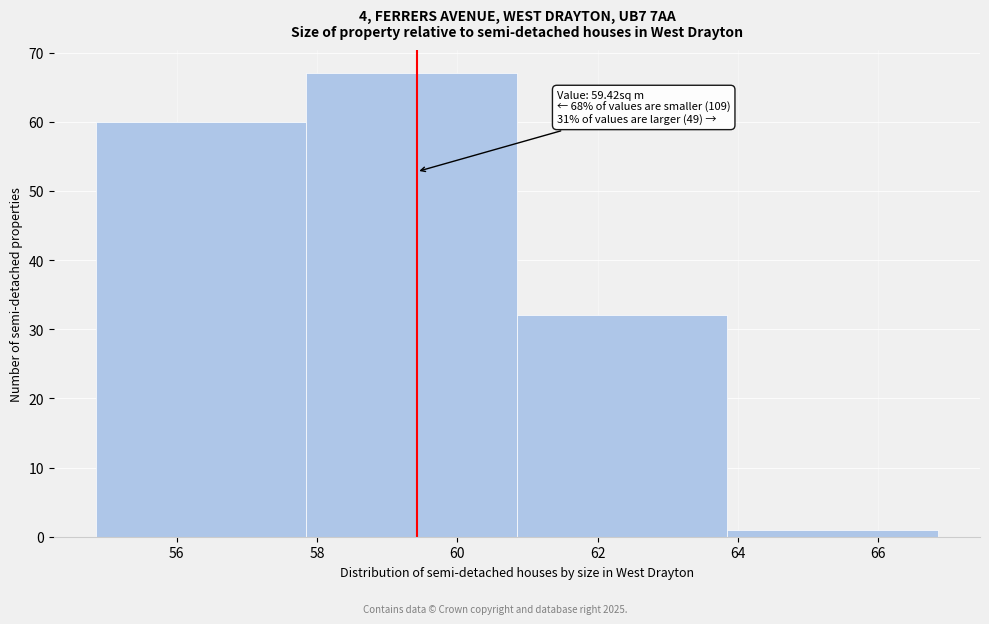

Which range on the x-axis has the tallest bar?

57.85 to 60.85